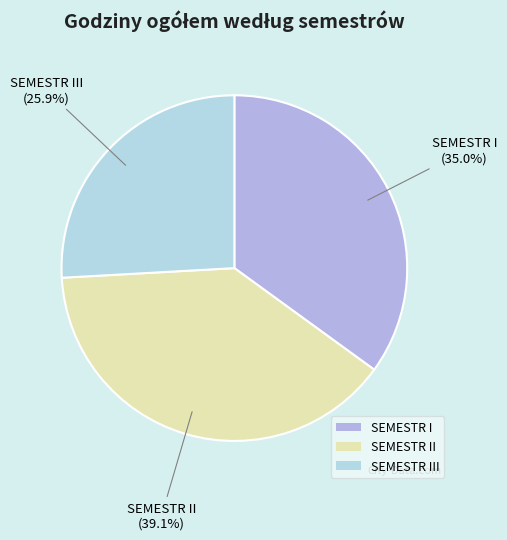

To the nearest percent, what portion does SEMESTR II represent?

39%